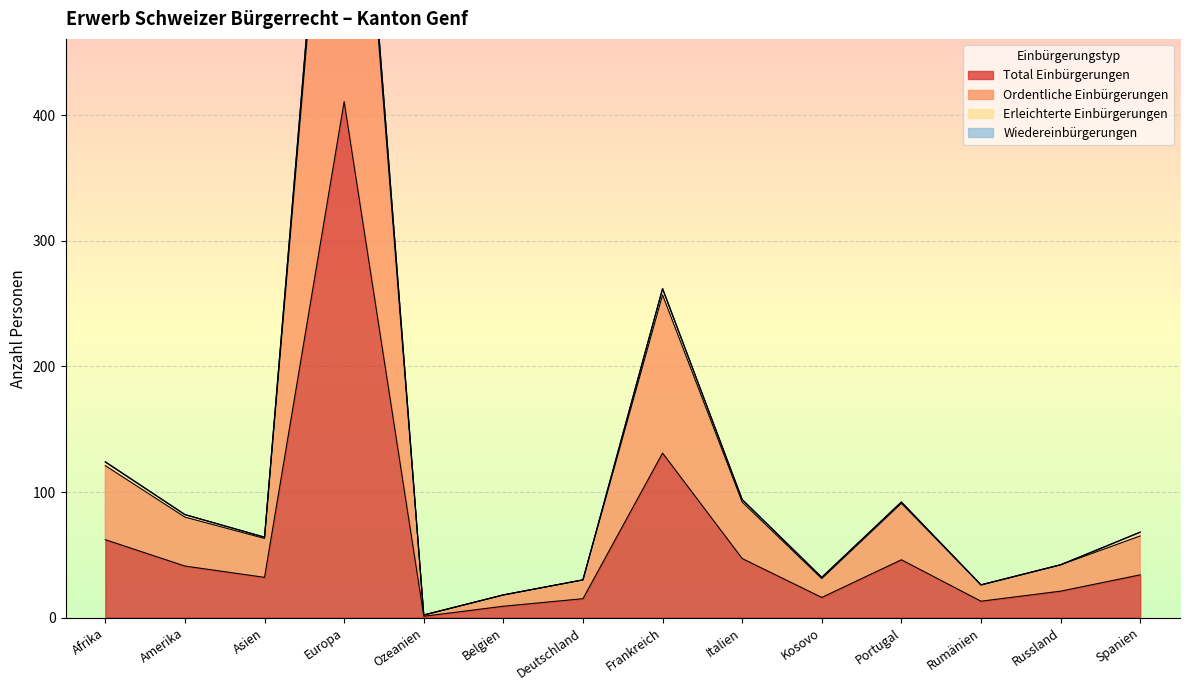

The Total Einbürgerungen series shows 56 at Spanien. True or false?

False